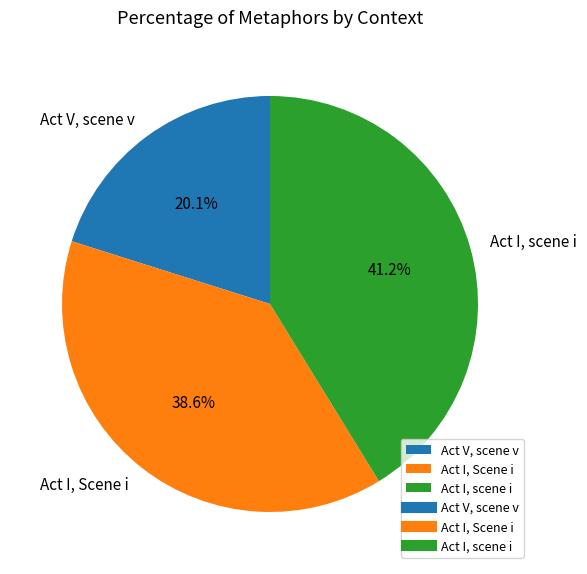

How much of the chart is everything except Act I, scene i?

58.8%